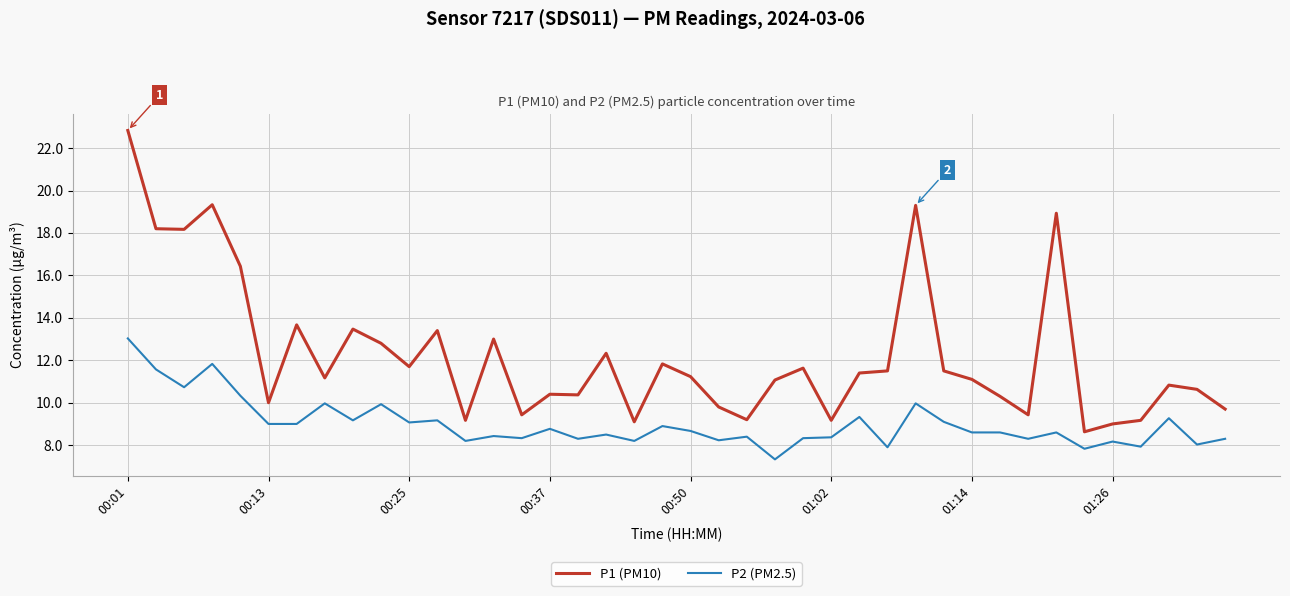

Which series has the largest total across all categories?

P1 (PM10)